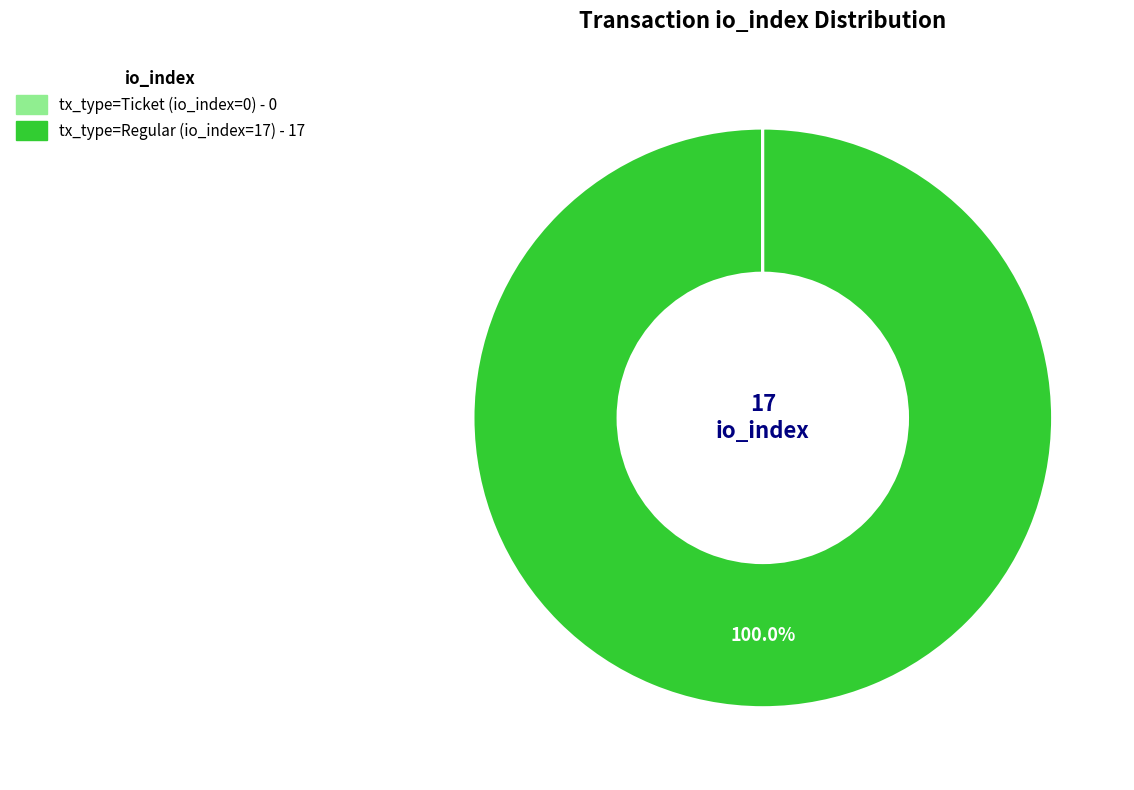

True or false: tx_type=Regular (io_index=17) accounts for 100% of the total.

True